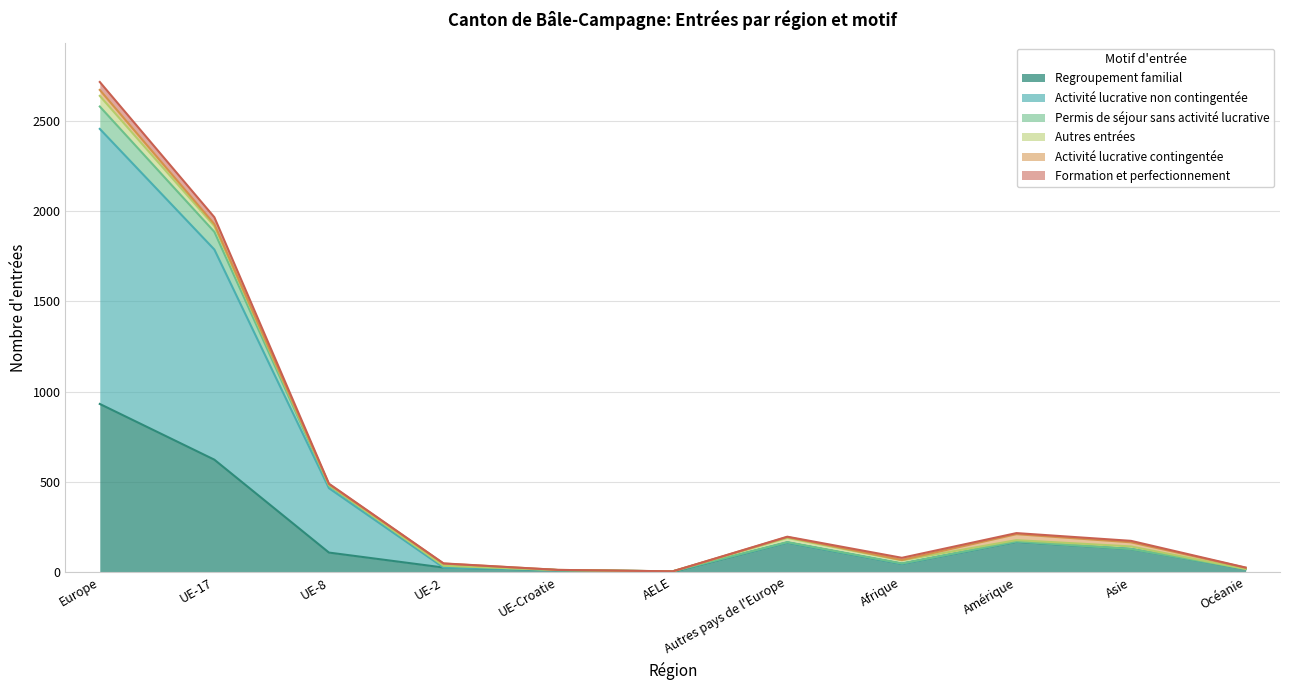

What is the highest value of the Regroupement familial series?

932